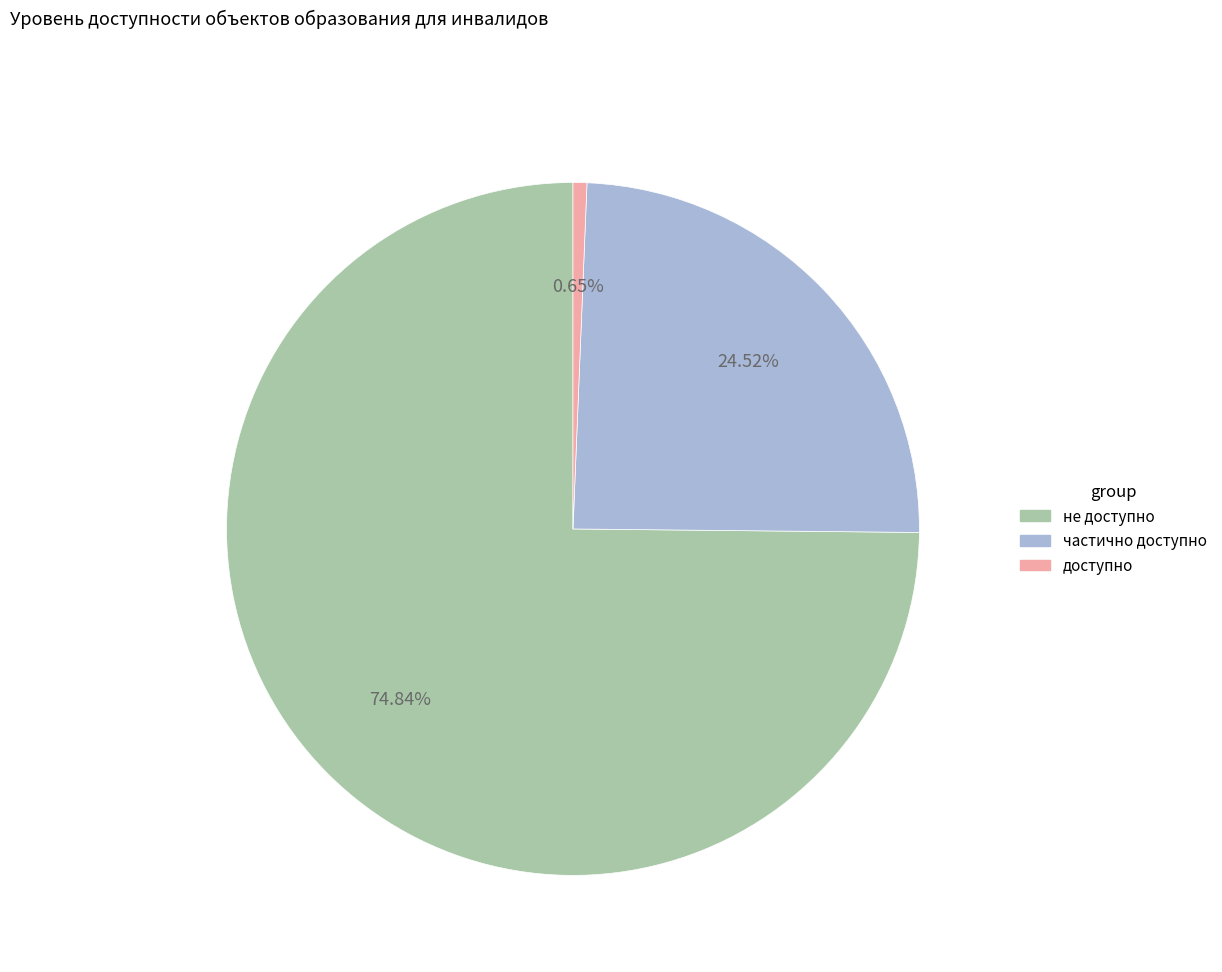

Count the number of slices in the pie.

3